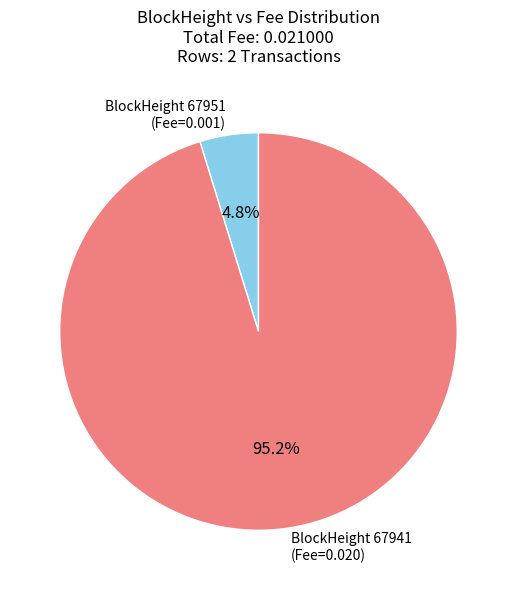

Which category has the smallest portion of the pie?

BlockHeight 67951 (Fee=0.001)